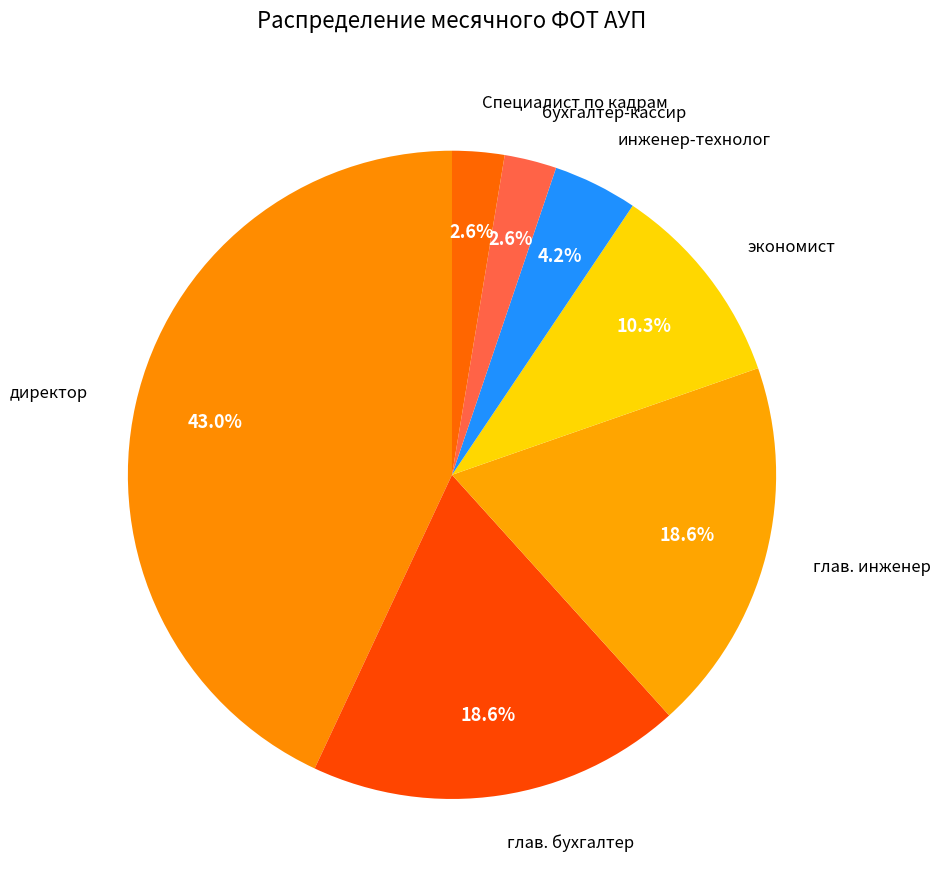

The глав. инженер slice represents 19% of the pie. True or false?

True